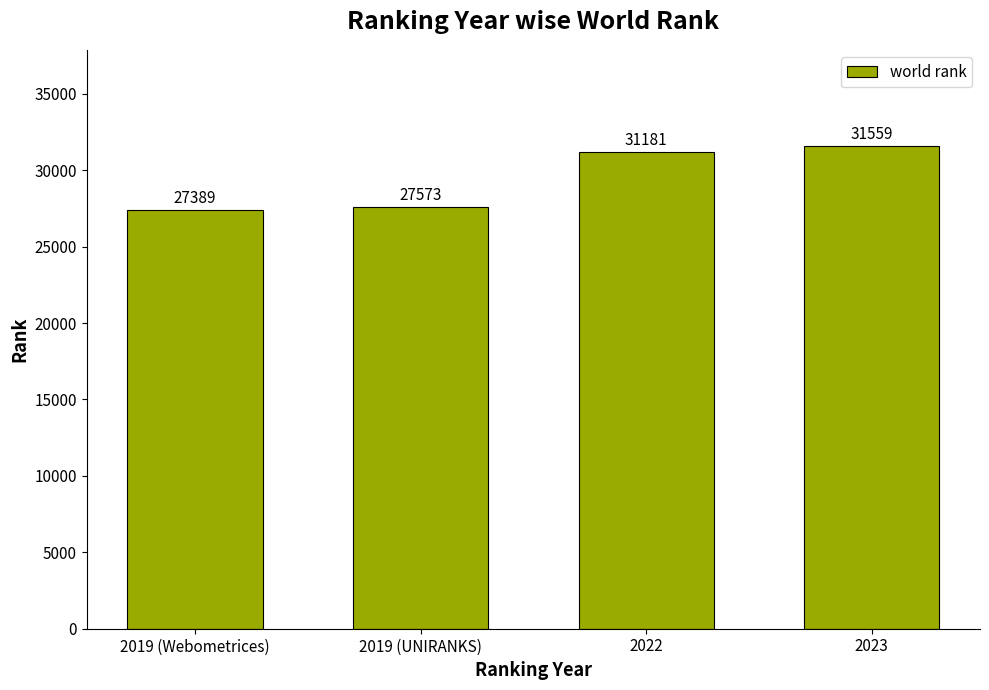

What is the greatest value displayed?

31559